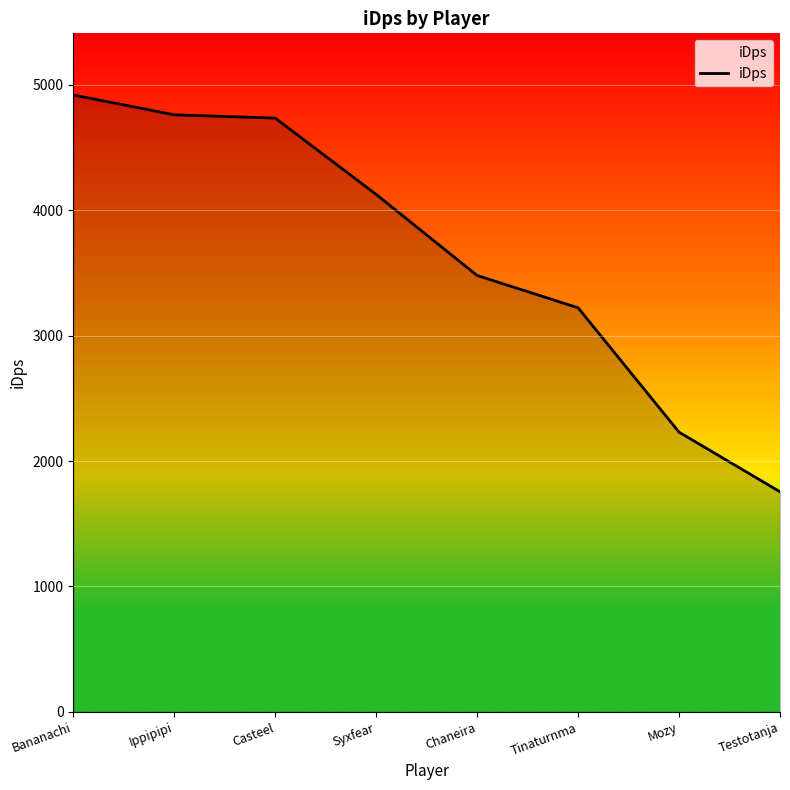

True or false: the data shows 5973.5 at Syxfear.

False